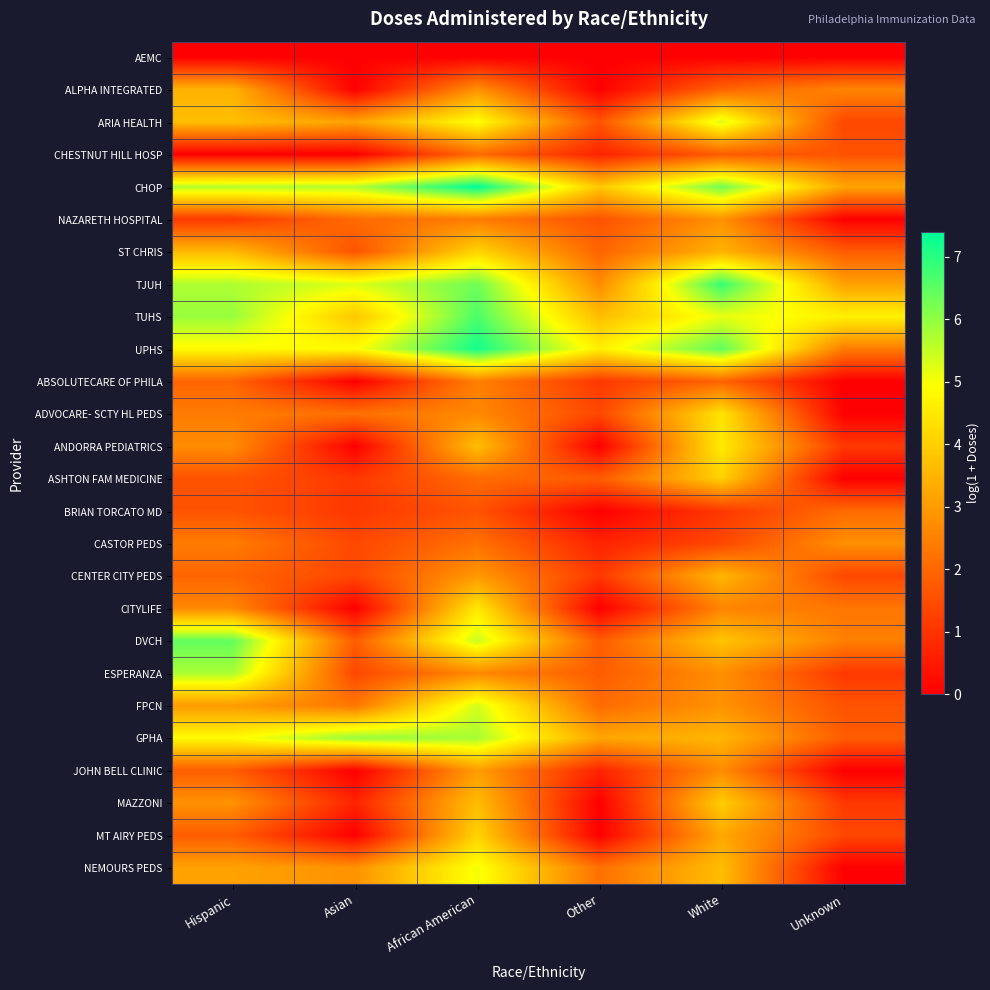

Reading left to right, transcribe all the data shown in this chart.

AEMC: Hispanic=0.0	Asian=0.0	African American=0.0	Other=0.0	White=0.0	Unknown=0.0
ALPHA INTEGRATED: Hispanic=3.5	Asian=0.0	African American=2.8	Other=0.0	White=1.9	Unknown=2.6
ARIA HEALTH: Hispanic=3.7	Asian=3.1	African American=5.0	Other=1.6	White=5.3	Unknown=1.4
CHESTNUT HILL HOSP: Hispanic=0.0	Asian=0.0	African American=2.1	Other=0.7	White=1.8	Unknown=1.6
CHOP: Hispanic=5.7	Asian=5.7	African American=7.4	Other=3.9	White=6.3	Unknown=3.2
NAZARETH HOSPITAL: Hispanic=1.1	Asian=2.1	African American=2.4	Other=1.6	White=2.8	Unknown=0.0
ST CHRIS: Hispanic=3.6	Asian=1.6	African American=4.1	Other=1.9	White=3.5	Unknown=1.8
TJUH: Hispanic=5.7	Asian=5.3	African American=6.3	Other=2.7	White=6.9	Unknown=3.1
TUHS: Hispanic=5.9	Asian=3.8	African American=6.7	Other=3.7	White=5.2	Unknown=4.7
UPHS: Hispanic=4.8	Asian=4.9	African American=7.2	Other=4.6	White=6.5	Unknown=2.4
ABSOLUTECARE OF PHILA: Hispanic=1.9	Asian=0.0	African American=2.5	Other=1.1	White=1.9	Unknown=0.0
ADVOCARE- SCTY HL PEDS: Hispanic=2.4	Asian=2.2	African American=2.6	Other=1.4	White=4.4	Unknown=0.0
ANDORRA PEDIATRICS: Hispanic=2.7	Asian=0.0	African American=3.7	Other=0.0	White=4.6	Unknown=1.1
ASHTON FAM MEDICINE: Hispanic=1.6	Asian=1.1	African American=2.1	Other=1.8	White=4.0	Unknown=0.0
BRIAN TORCATO MD: Hispanic=1.6	Asian=1.1	African American=1.6	Other=0.0	White=1.1	Unknown=2.1
CASTOR PEDS: Hispanic=2.4	Asian=1.4	African American=2.2	Other=0.7	White=1.4	Unknown=2.8
CENTER CITY PEDS: Hispanic=1.9	Asian=1.4	African American=2.9	Other=1.1	White=3.5	Unknown=1.4
CITYLIFE: Hispanic=2.6	Asian=0.0	African American=4.5	Other=0.0	White=2.6	Unknown=2.3
DVCH: Hispanic=6.4	Asian=1.8	African American=5.5	Other=1.8	White=3.8	Unknown=2.5
ESPERANZA: Hispanic=5.8	Asian=1.4	African American=2.6	Other=1.8	White=2.8	Unknown=1.1
FPCN: Hispanic=3.0	Asian=2.3	African American=5.4	Other=2.1	White=2.8	Unknown=1.6
GPHA: Hispanic=4.9	Asian=6.0	African American=5.8	Other=3.2	White=3.5	Unknown=1.8
JOHN BELL CLINIC: Hispanic=1.8	Asian=0.0	African American=3.0	Other=0.7	White=2.7	Unknown=0.0
MAZZONI: Hispanic=2.8	Asian=0.7	African American=3.7	Other=0.0	White=4.0	Unknown=1.1
MT AIRY PEDS: Hispanic=1.8	Asian=0.0	African American=4.1	Other=0.0	White=3.3	Unknown=1.4
NEMOURS PEDS: Hispanic=3.1	Asian=2.8	African American=5.0	Other=2.2	White=3.7	Unknown=0.0